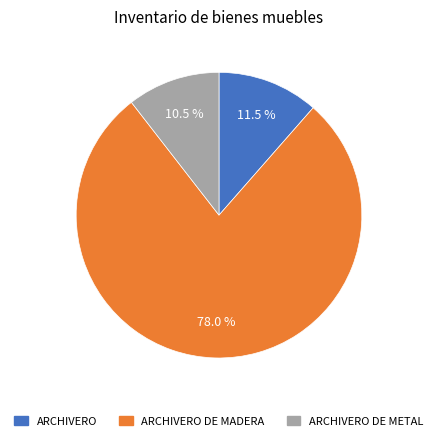

Does any single category account for the majority?

Yes